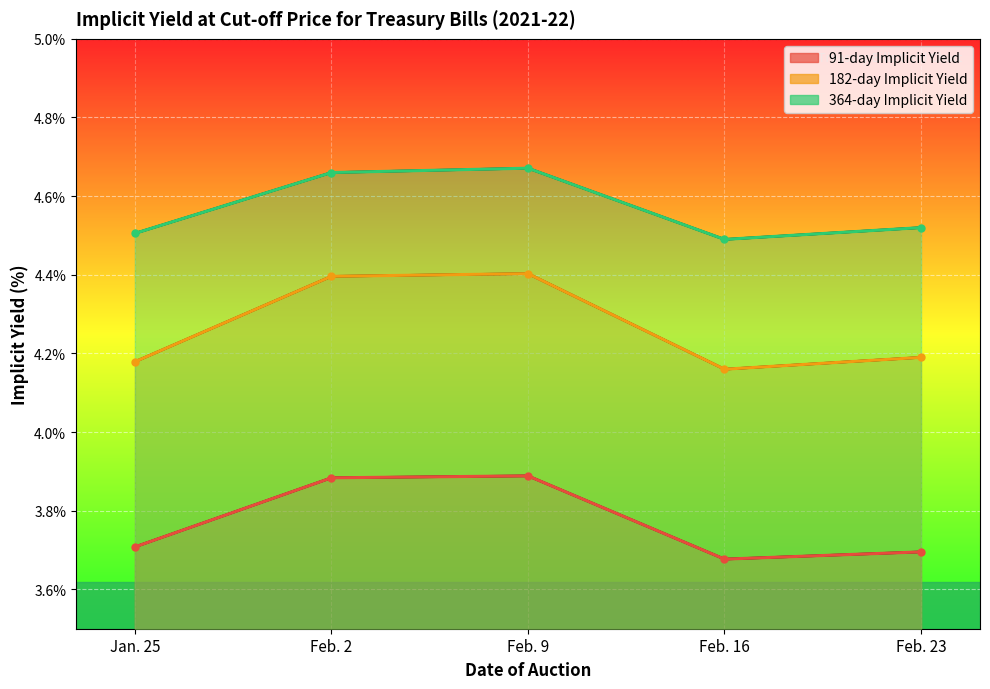

What is the label of the 4th point from the right?

Feb. 2